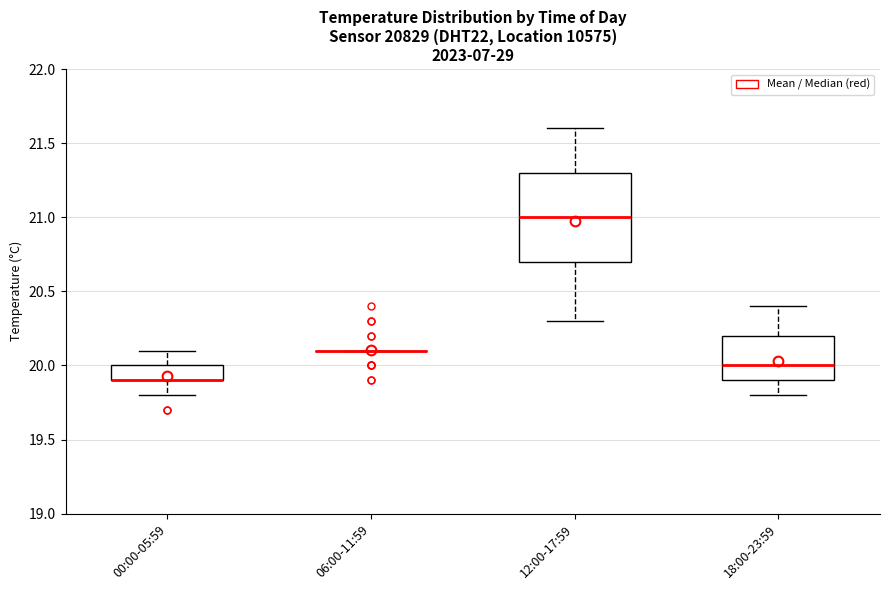

Reading left to right, transcribe this box plot: for each box, give where its median line is, the range the box spans, and where its two whiskers end, as read against the y-axis. The values are not printed on the chart, so give them approximately, as read against the axis.

00:00-05:59: median 19.9 (drawn on the box's lower edge), box 19.9 to 20.0, whiskers 19.8 to 20.1
06:00-11:59: box collapsed to a line at 20.1, whiskers 20.1 to 20.1
12:00-17:59: median 21.0, box 20.7 to 21.3, whiskers 20.3 to 21.6
18:00-23:59: median 20.0, box 19.9 to 20.2, whiskers 19.8 to 20.4